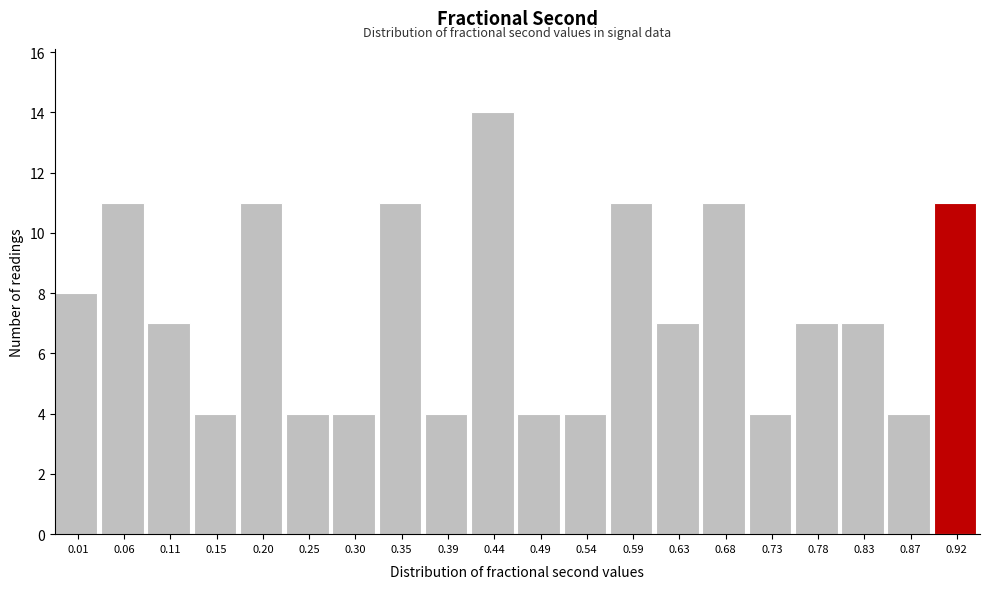

Reading left to right, transcribe all the data shown in this chart.

8	11	7	4	11	4	4	11	4	14	4	4	11	7	11	4	7	7	4	11